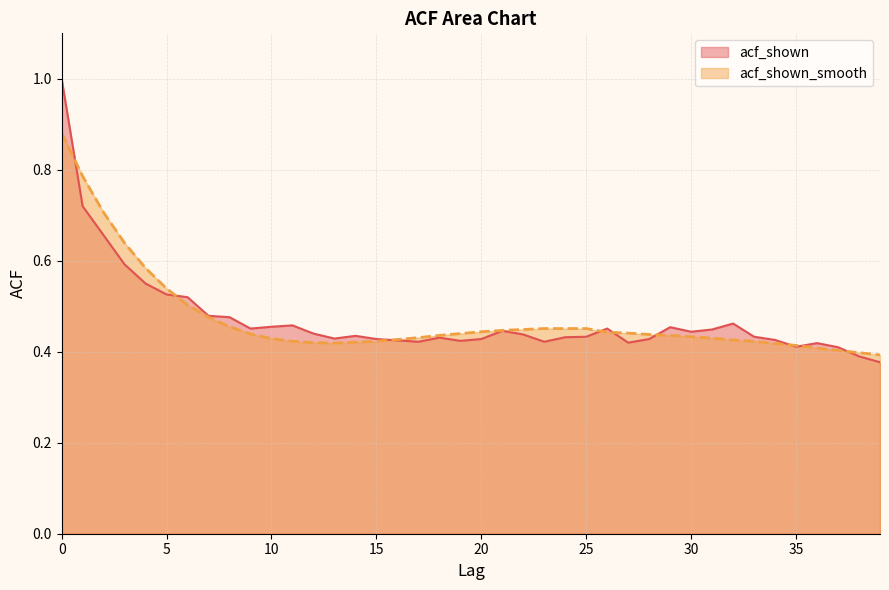

Rank the series by their average value, from lowest to highest.

acf_shown_smooth, acf_shown